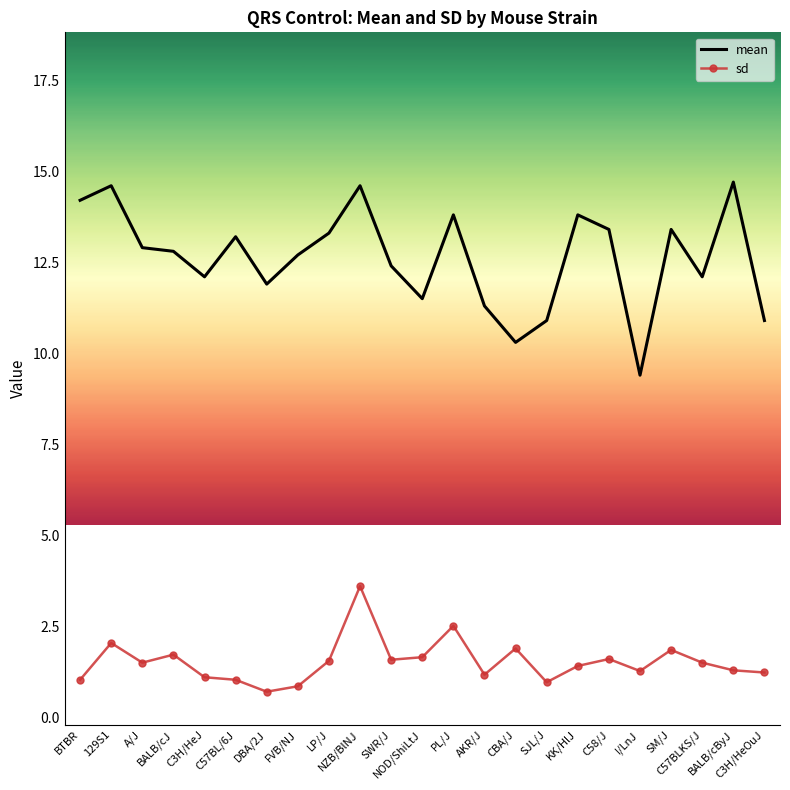

What is the minimum value for mean?

9.4